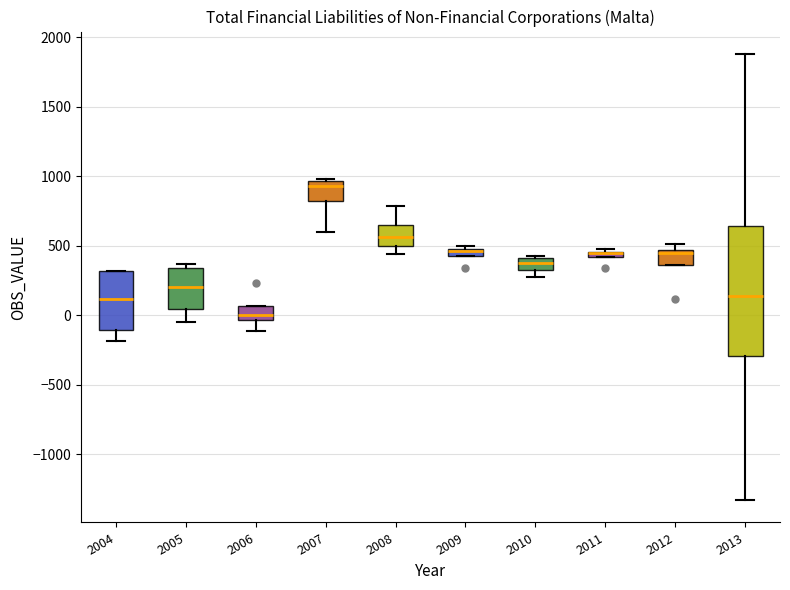

Where does the median line of the box at x = 2013 sit on the y-axis? The values are not printed on the chart, so give them approximately, as read against the axis.

150